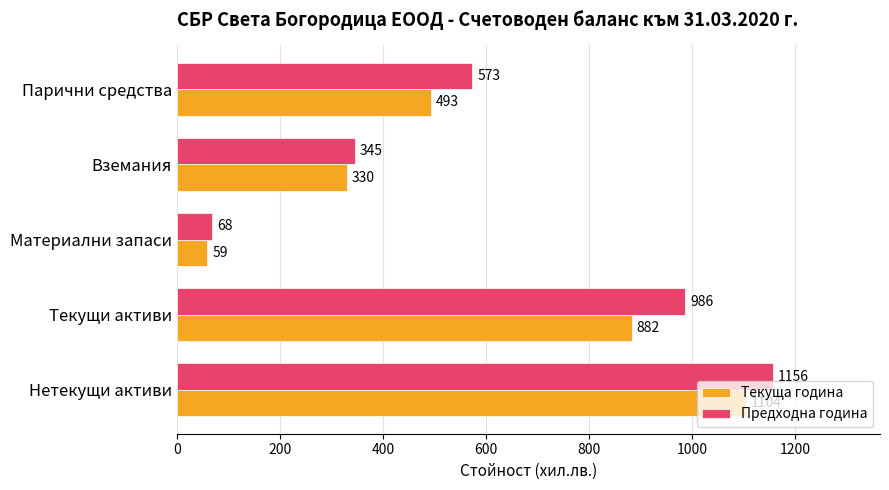

Is it true that Предходна година equals 863 at Парични средства?

False